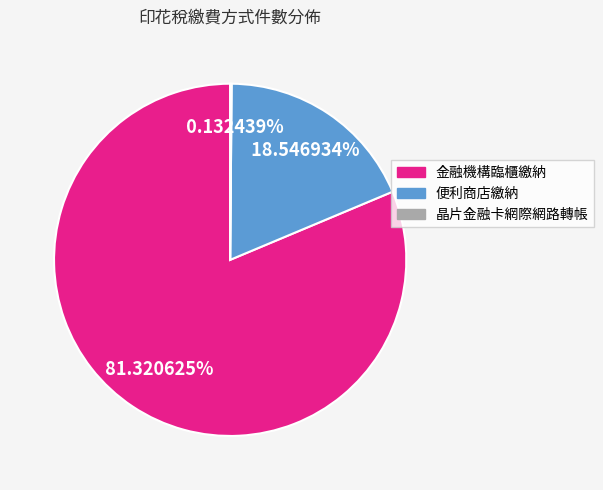

Between 金融機構臨櫃繳納 and 便利商店繳納, which is larger?

金融機構臨櫃繳納